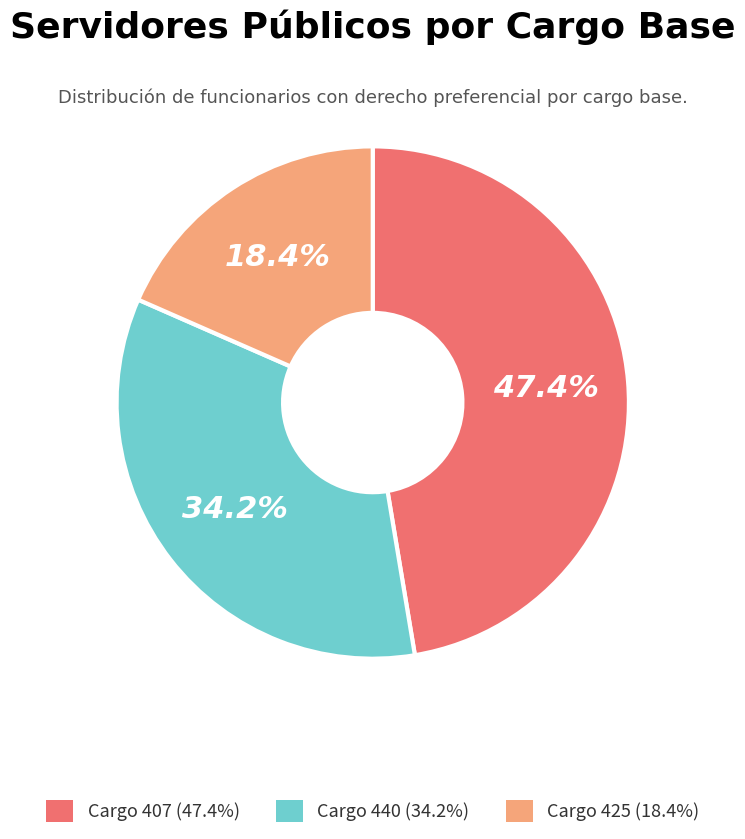

Does any single category account for the majority?

No